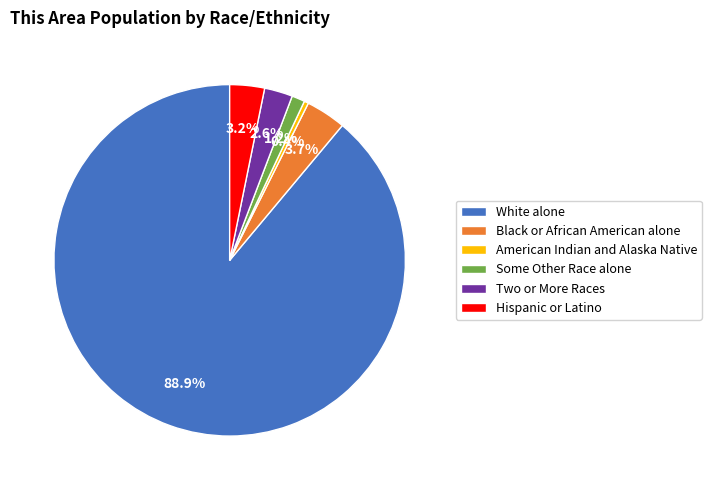

What portion of the pie excludes American Indian and Alaska Native?

99.6%